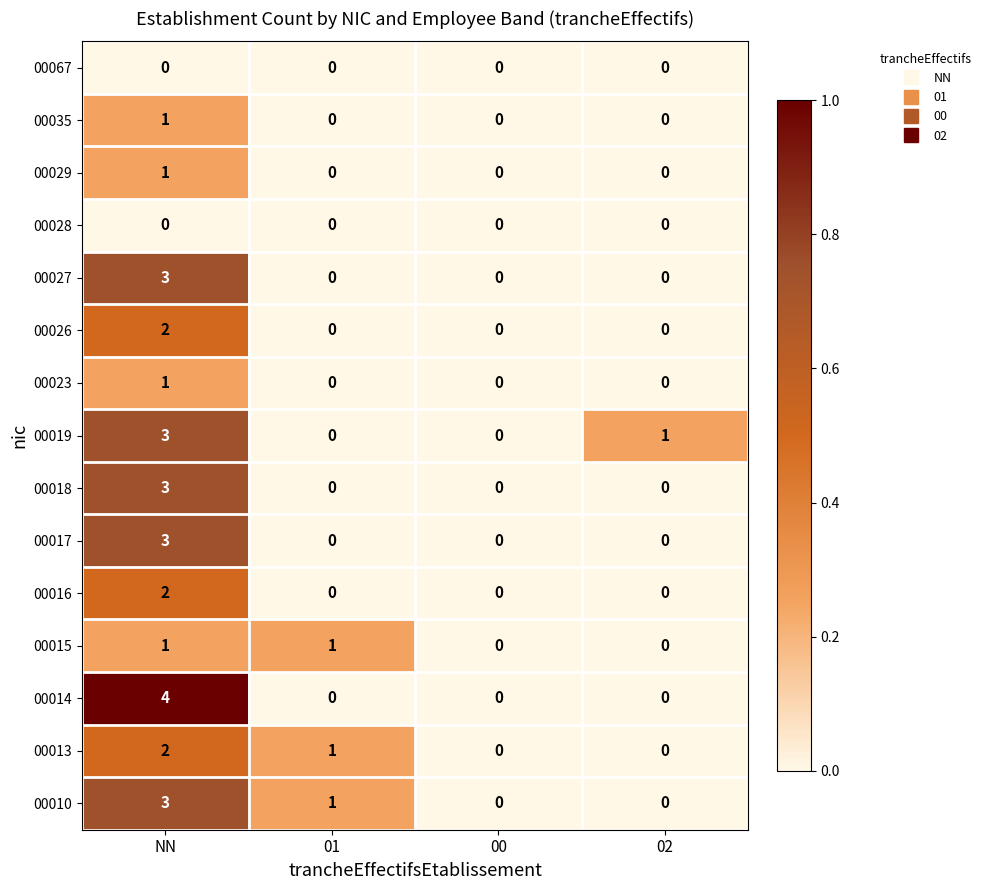

How many distinct data groups are displayed?

15